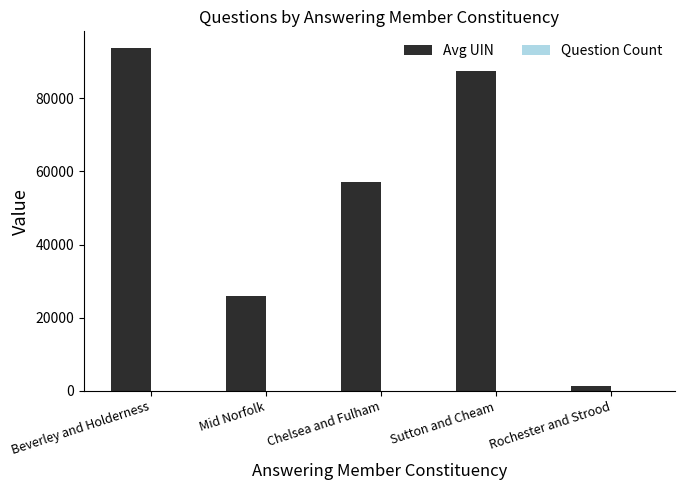

What is the maximum value shown in the chart?

93617.8